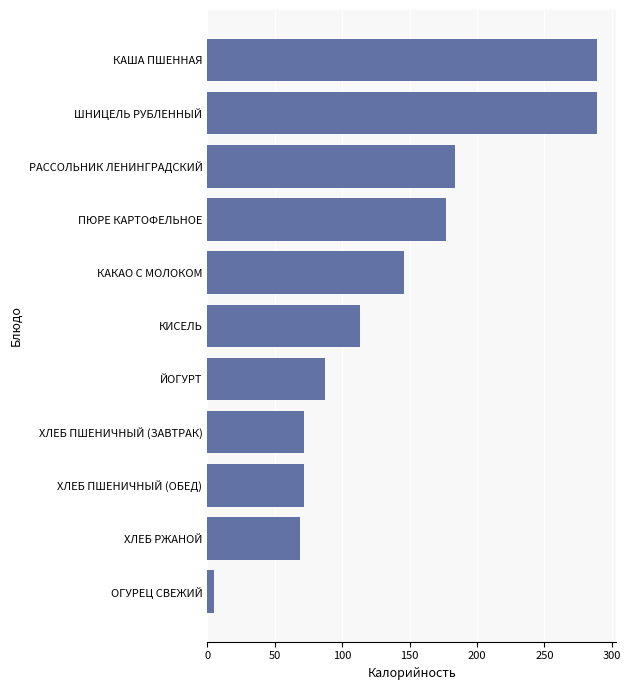

Count the number of categories in the chart.

11